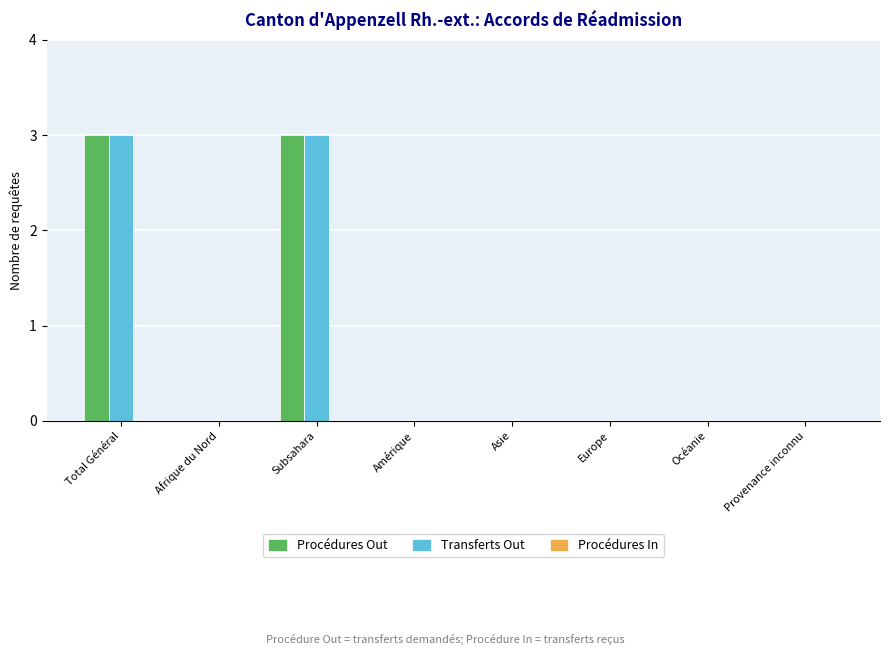

Is the value of Transferts Out at Total Général greater than the value of Procédures Out at Amérique?

Yes